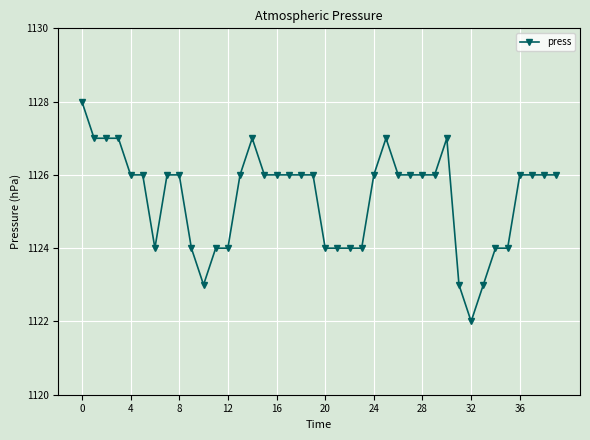

True or false: there are more than 2 points higher than both neighbors.

True